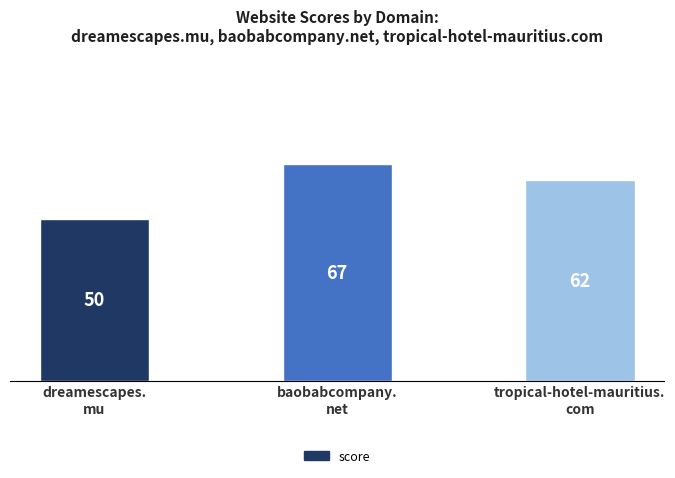

Rank the categories by value from lowest to highest.

dreamescapes.
mu, tropical-hotel-mauritius.
com, baobabcompany.
net